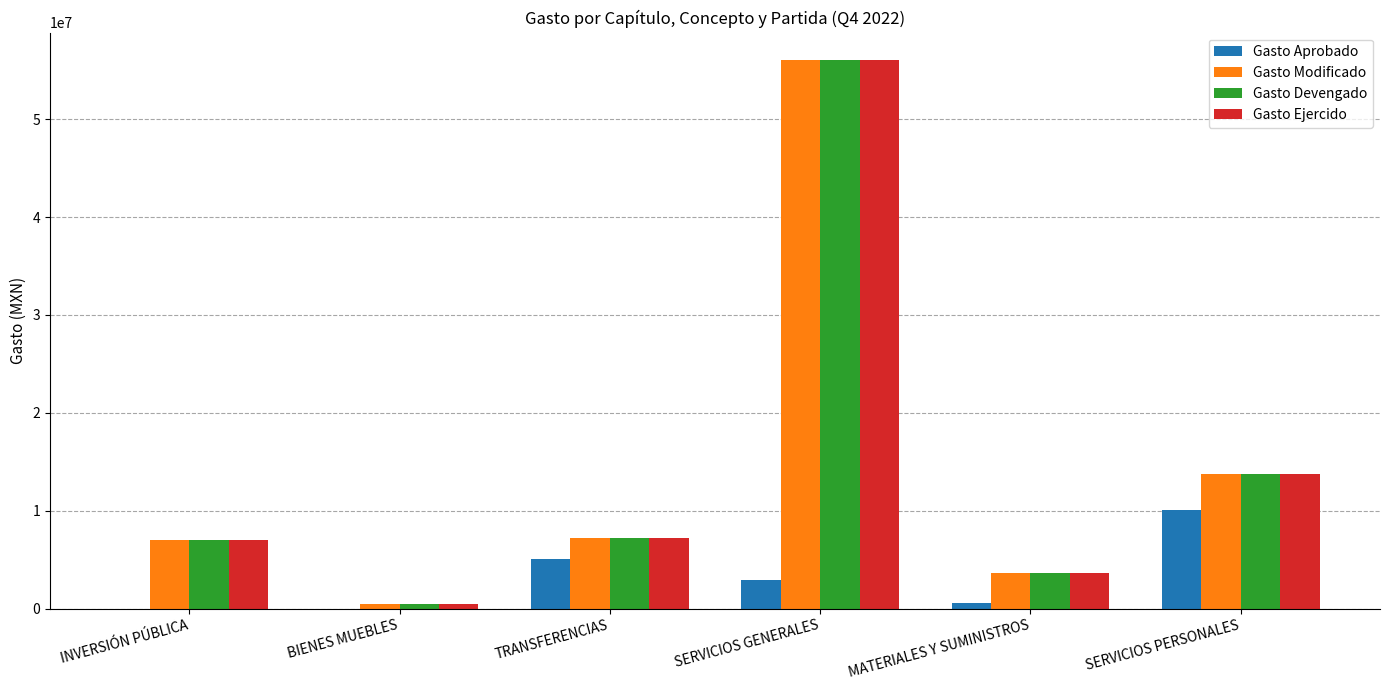

At which label is Gasto Ejercido closest to 28243171?

SERVICIOS PERSONALES